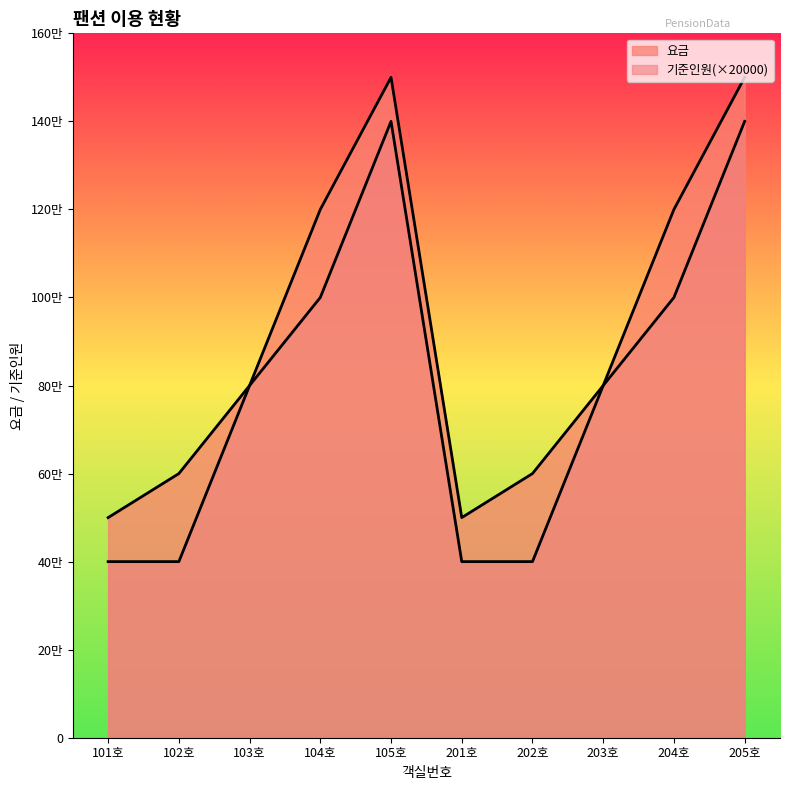

What is the maximum value shown in the chart?

150000